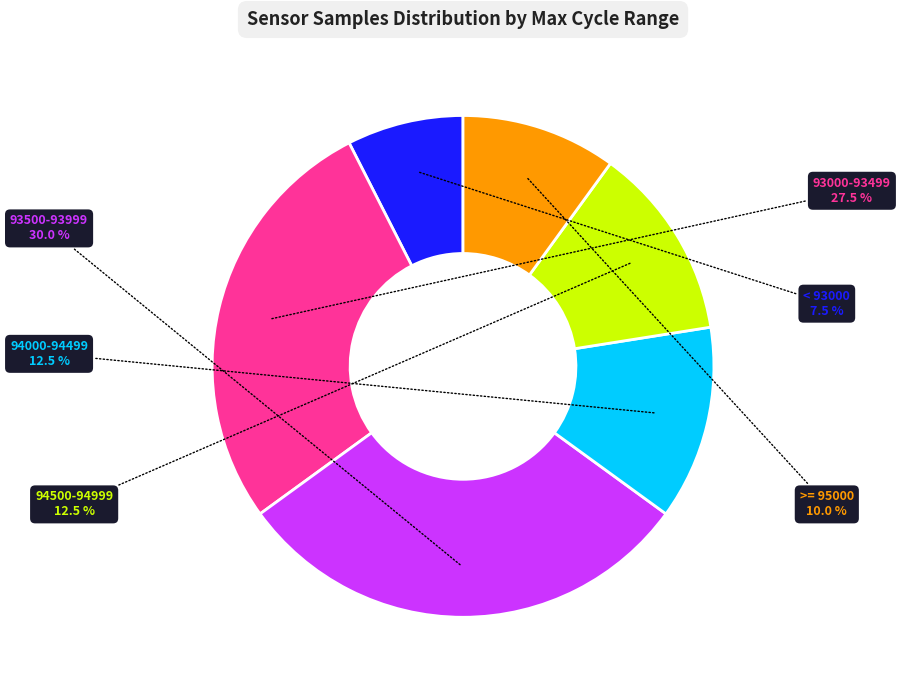

Which slice is the smallest?

< 93000